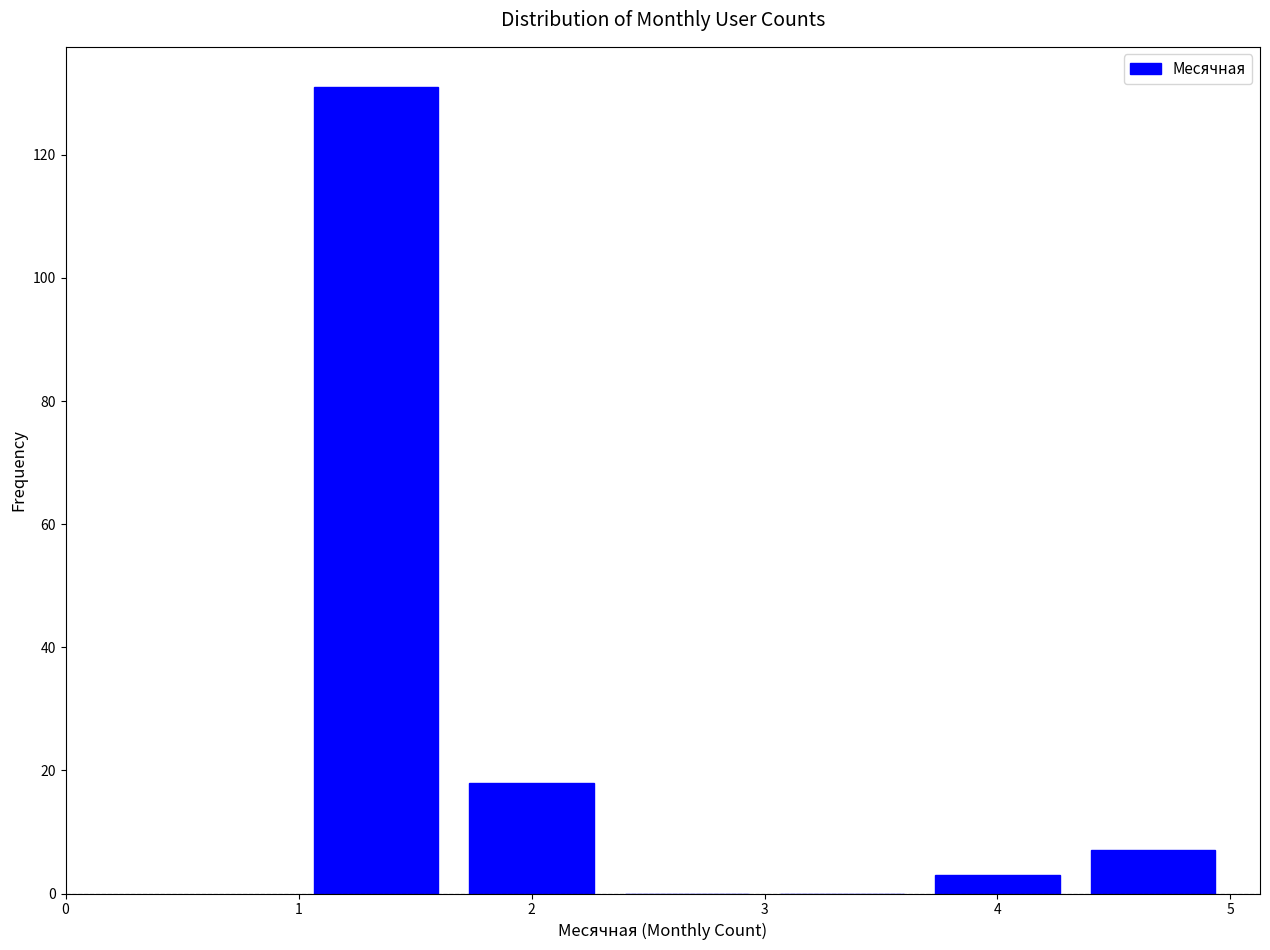

Reading left to right, transcribe this chart: for each bar, give the range it covers on the x-axis and its height. Neither the bar edges nor the heights are printed on the chart, so give them approximately, as read against the axes.

1.0 to 1.7: 132
1.7 to 2.3: 18
2.3 to 3.0: 0
3.0 to 3.7: 0
3.7 to 4.3: 4
4.3 to 5.0: 8